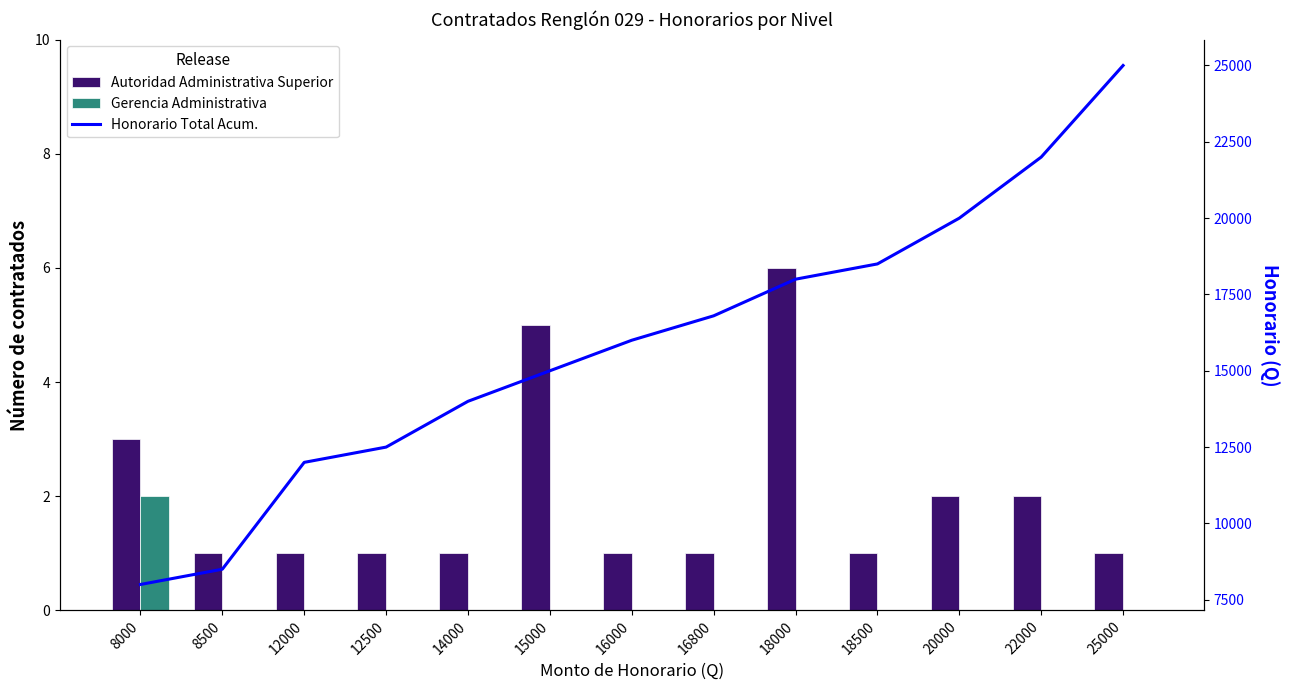

Does the chart contain any negative values?

No